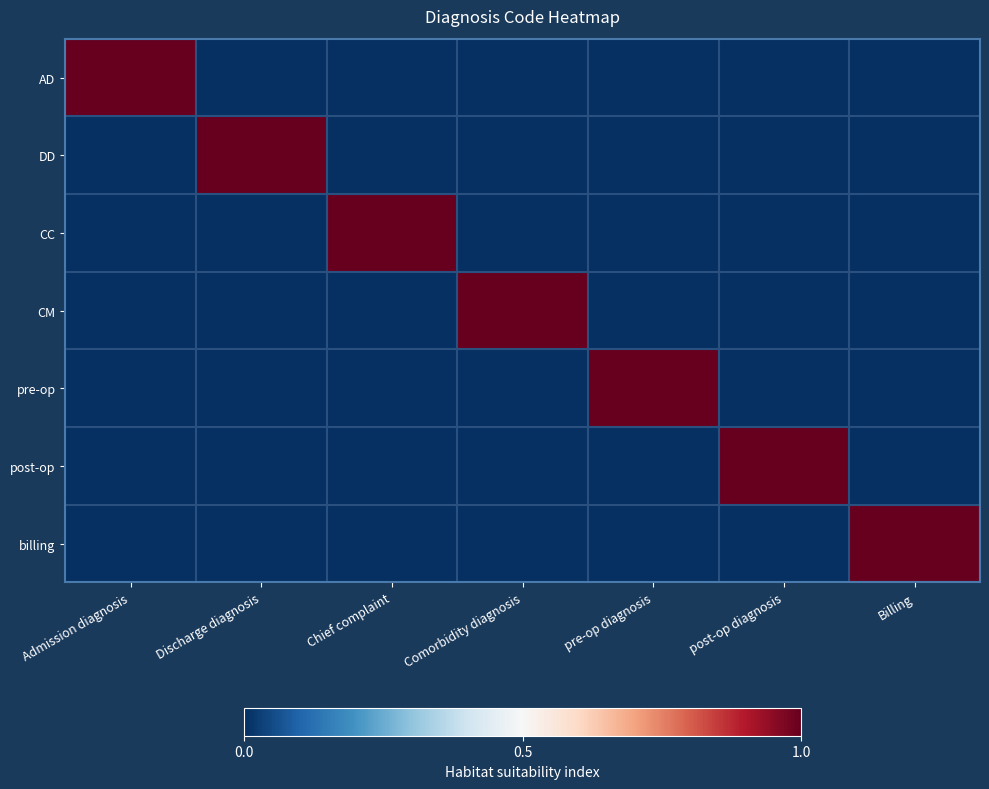

At how many categories does at least one series exceed 0?

7